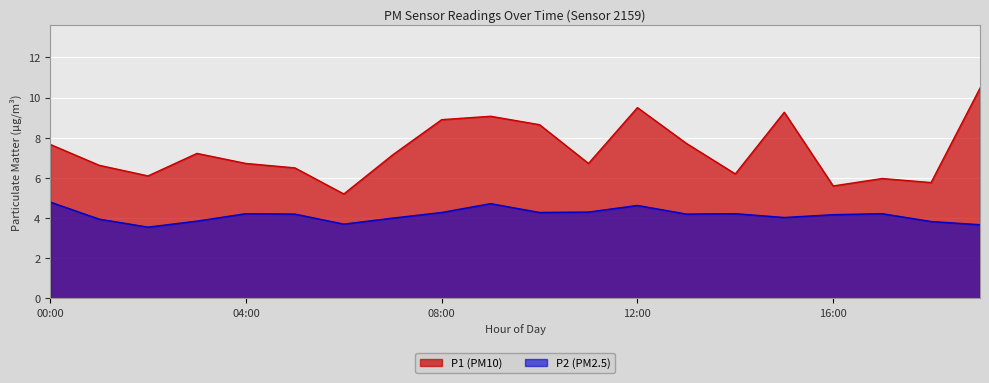

True or false: P2 has a value of 4.3 at 08:00.

True